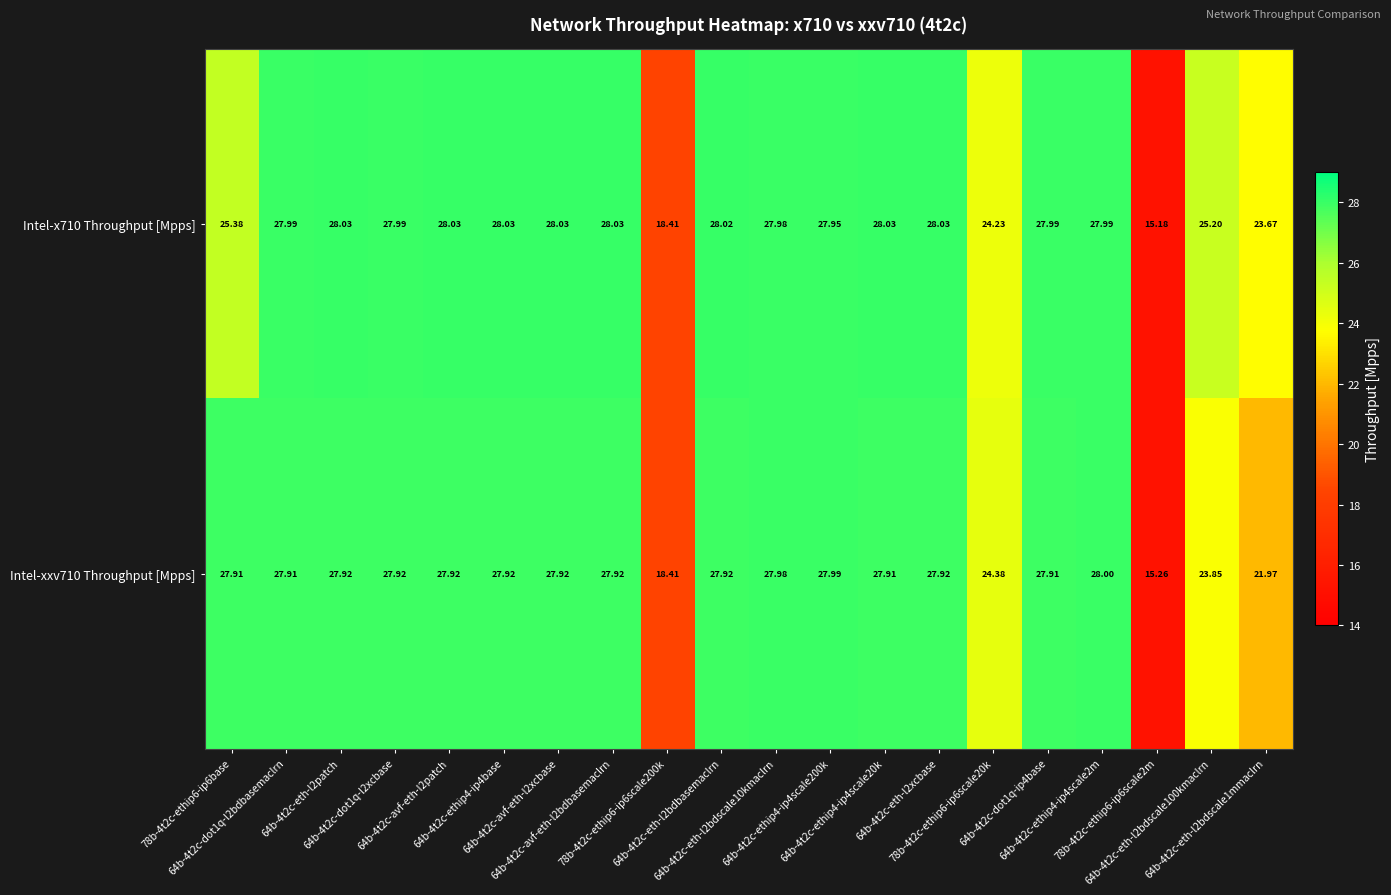

Count the number of categories in the chart.

20